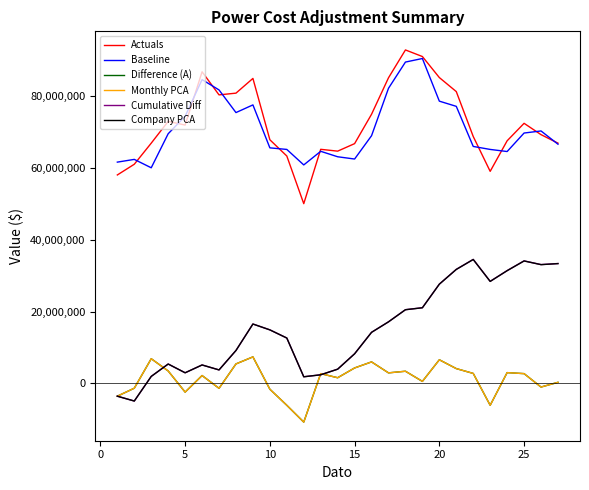

What is the lowest value of the Cumulative Diff series?

-4925212.0